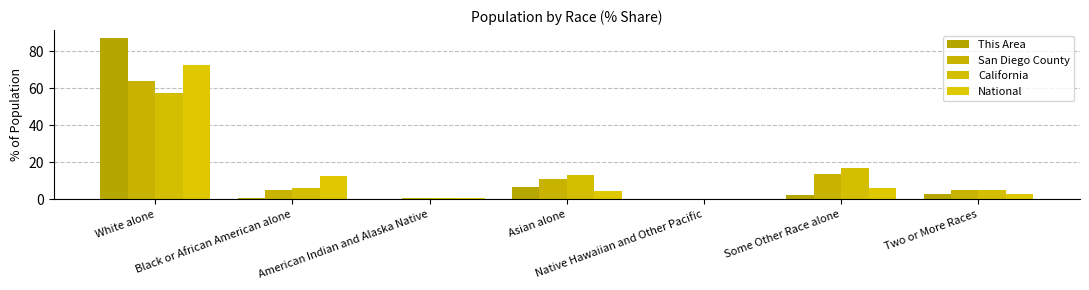

At which label is San Diego County closest to 32?

Some Other Race alone